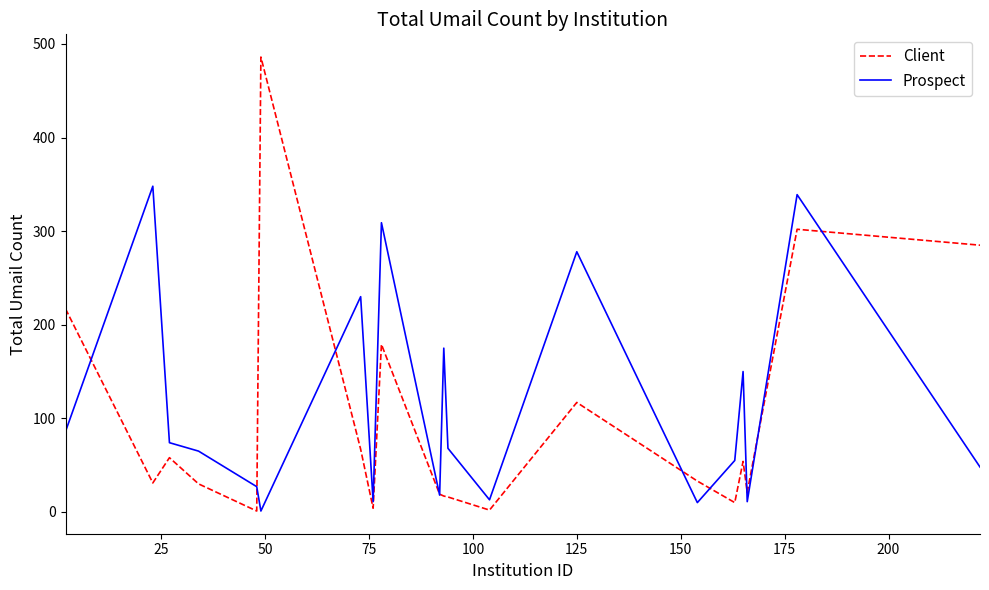

In Client, how many points are lower than both neighbors (excluding endpoints)?

6